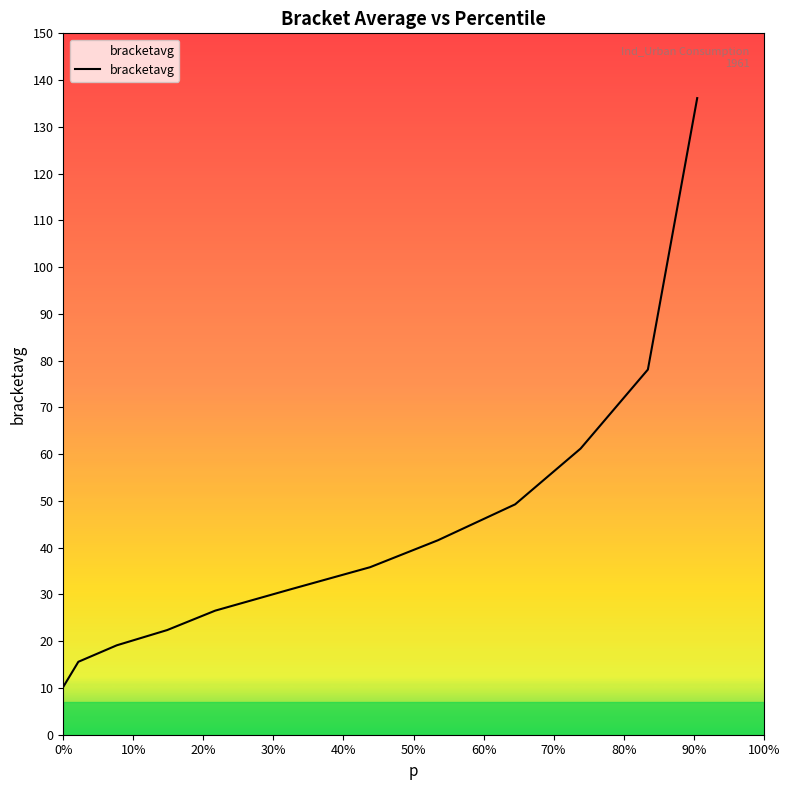

What is the difference between the maximum and minimum values?

125.9